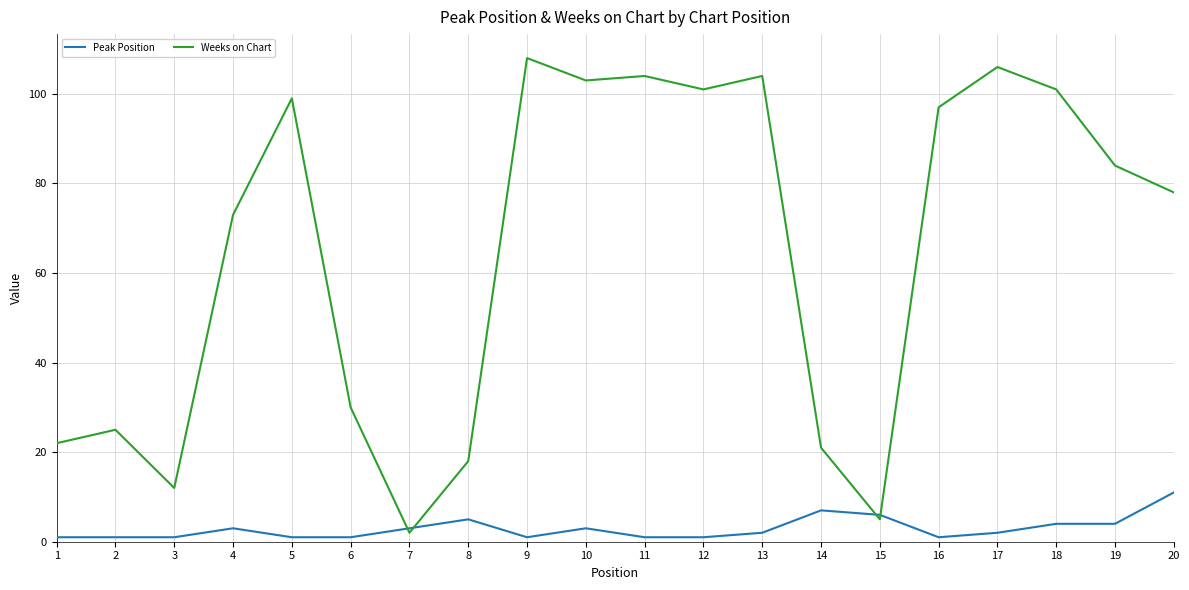

Reading left to right, extract all data points from this chart.

Peak Position: 1	1	1	3	1	1	3	5	1	3	1	1	2	7	6	1	2	4	4	11
Weeks on Chart: 22	25	12	73	99	30	2	18	108	103	104	101	104	21	5	97	106	101	84	78